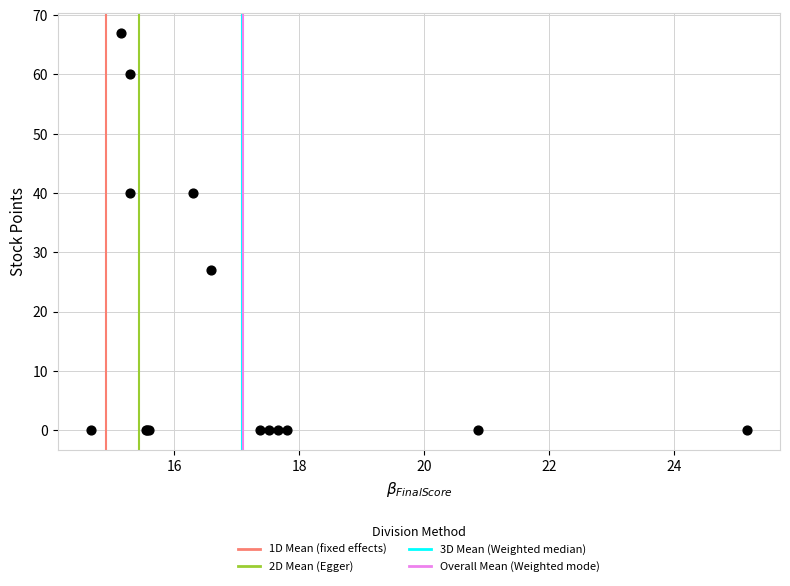

What Y value in the scatter plot is closest to 33?

27